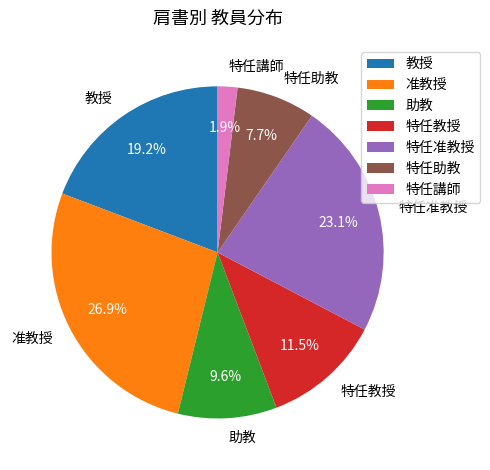

Which slice is the largest?

准教授